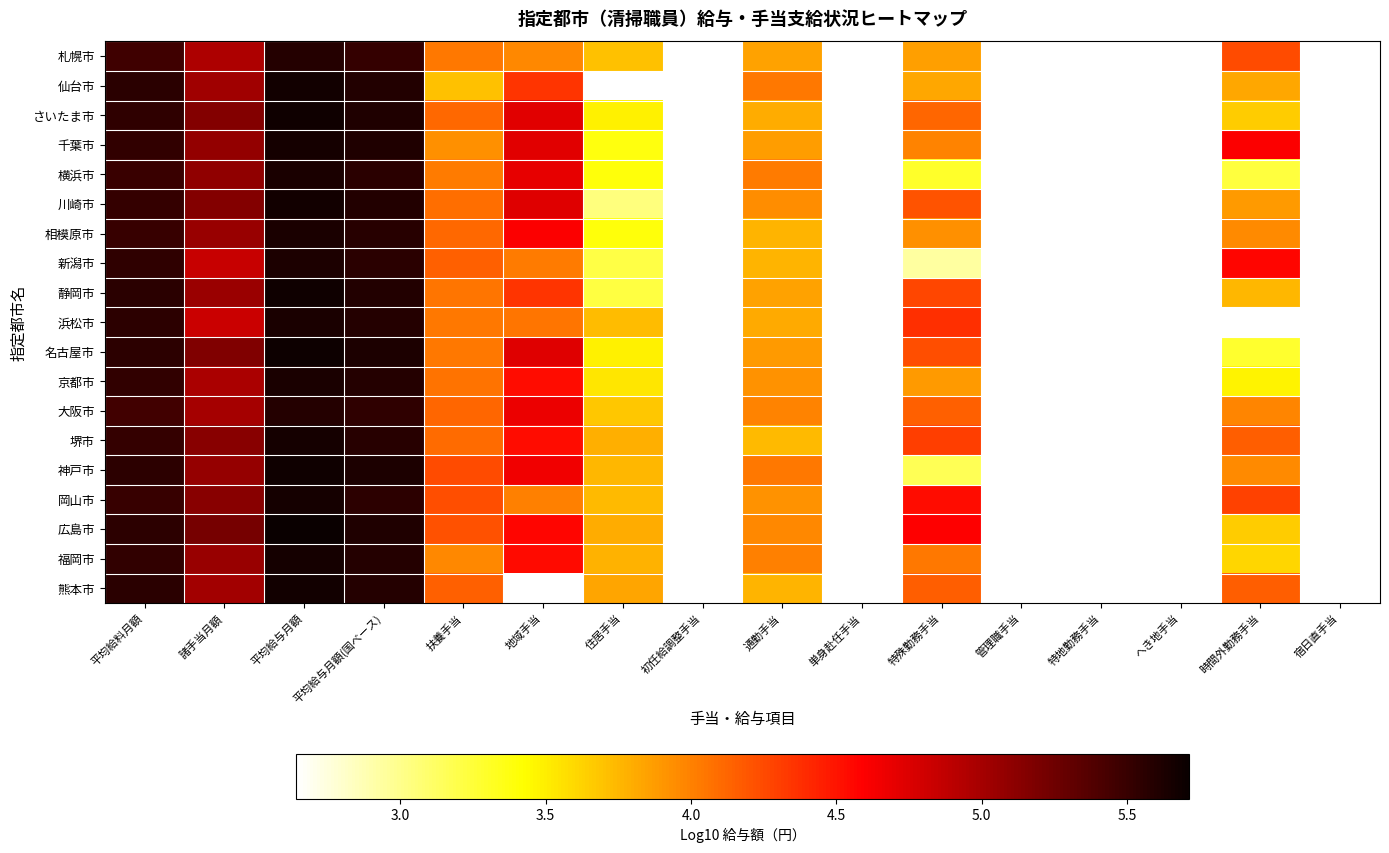

Is it true that 大阪市 equals 3.7 at 住居手当?

True